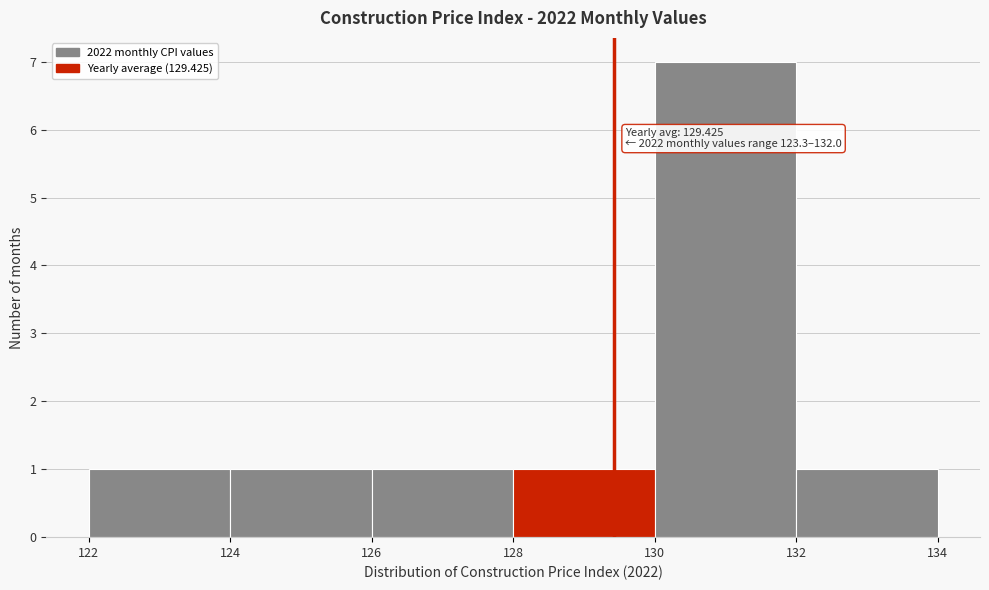

Over which range of the x-axis is the bar tallest?

130 to 132